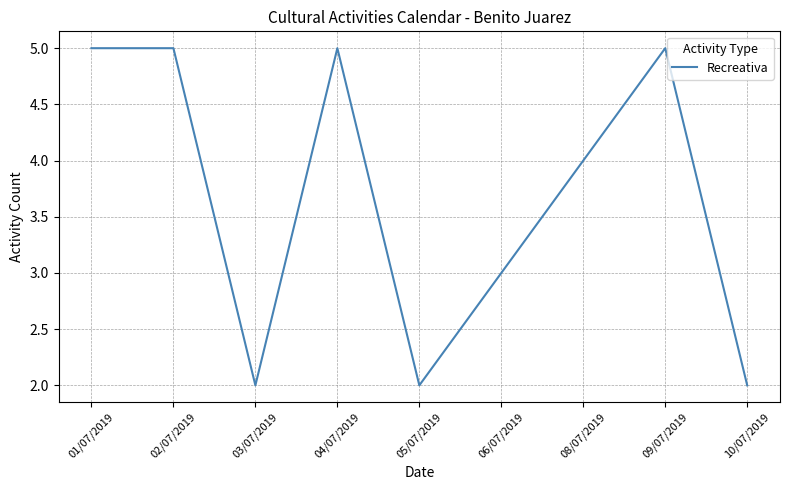

What is the maximum value shown in the chart?

5